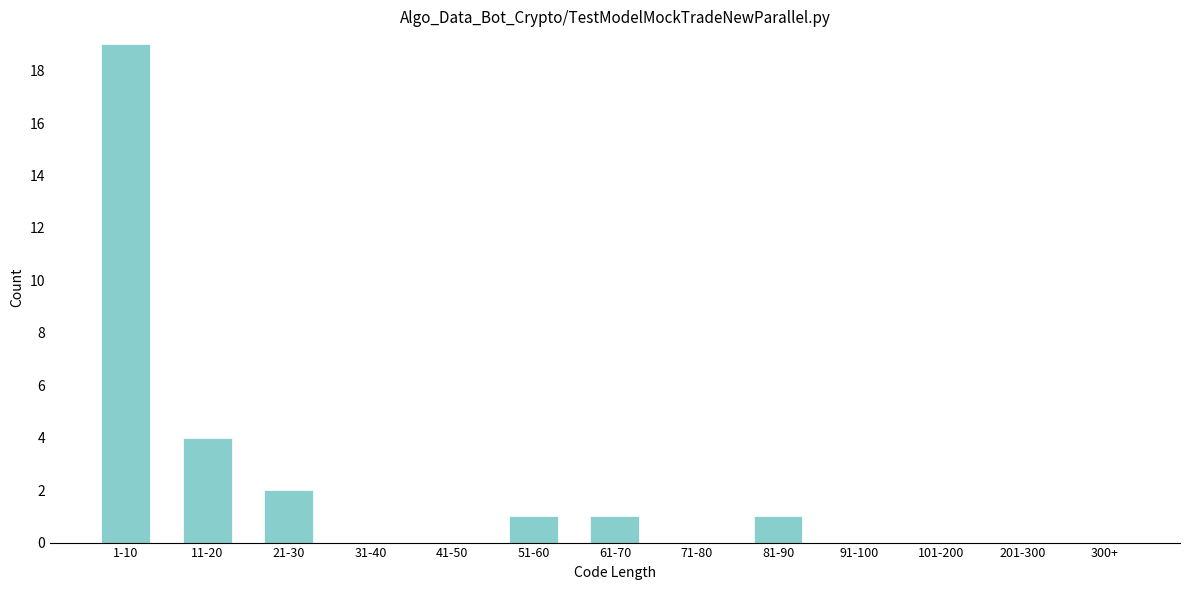

Reading left to right, transcribe all the data shown in this chart.

1-10=19	11-20=4	21-30=2	31-40=0	41-50=0	51-60=1	61-70=1	71-80=0	81-90=1	91-100=0	101-200=0	201-300=0	300+=0